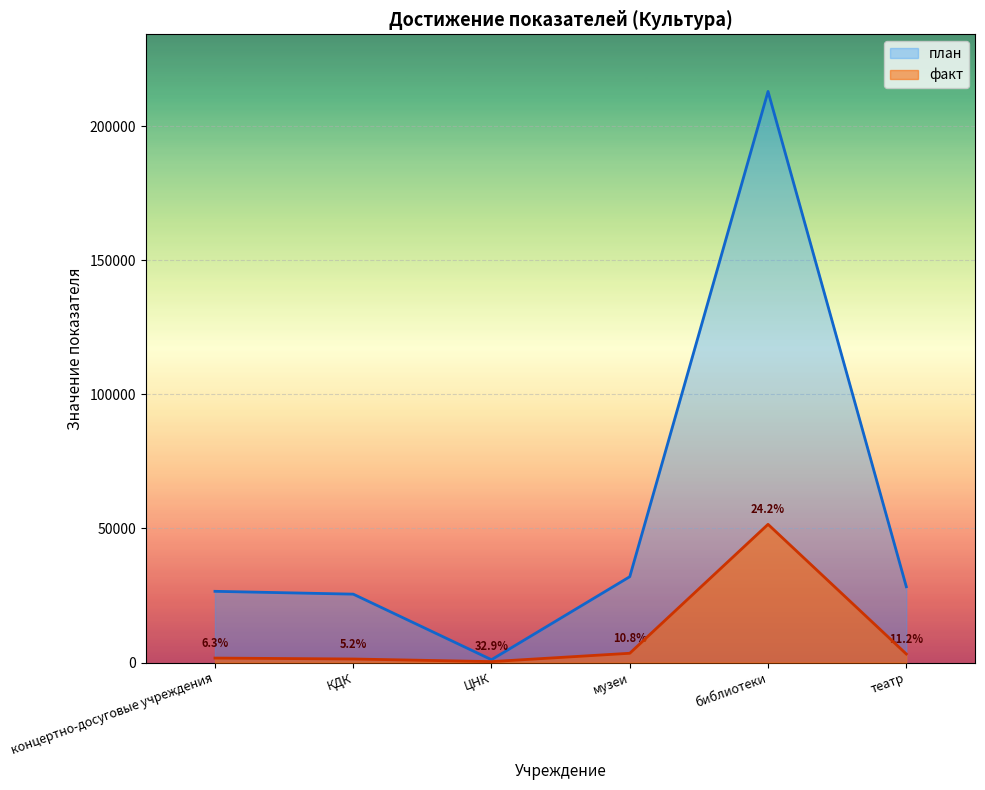

Rank the categories by value from lowest to highest.

ЦНК, КДК, концертно-досуговые учреждения, театр, музеи, библиотеки